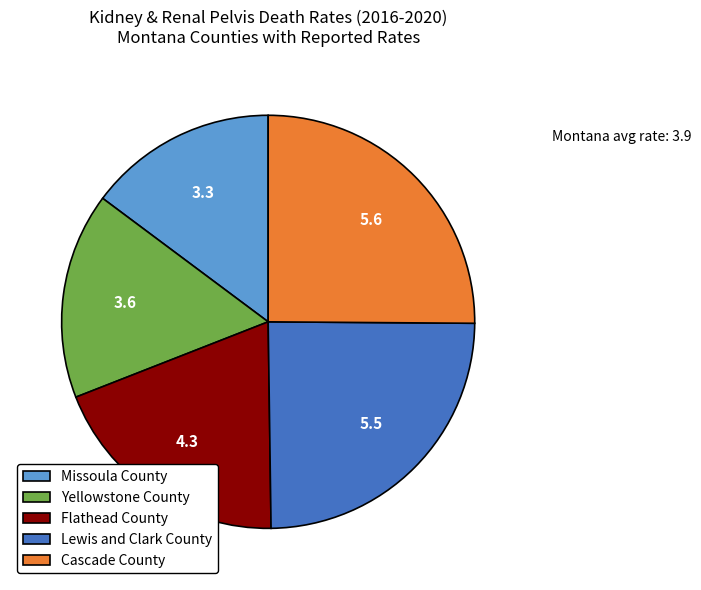

Do Cascade County and Missoula County together represent more than half of the pie?

No